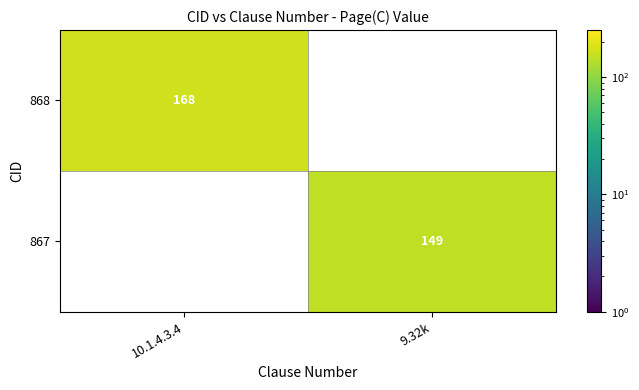

List the series in order of their peak value, highest first.

868, 867